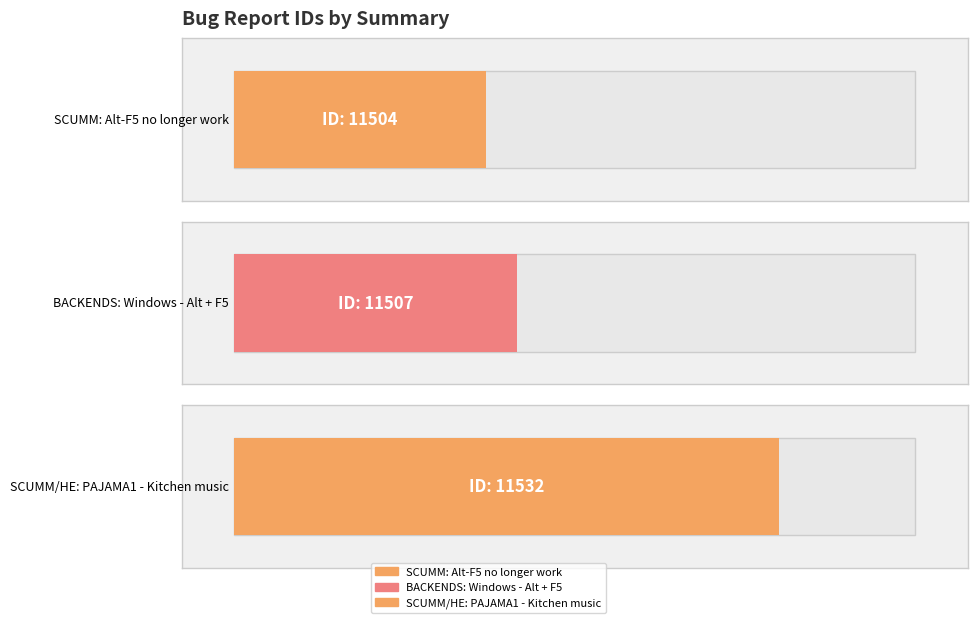

What is the maximum value shown in the chart?

11532